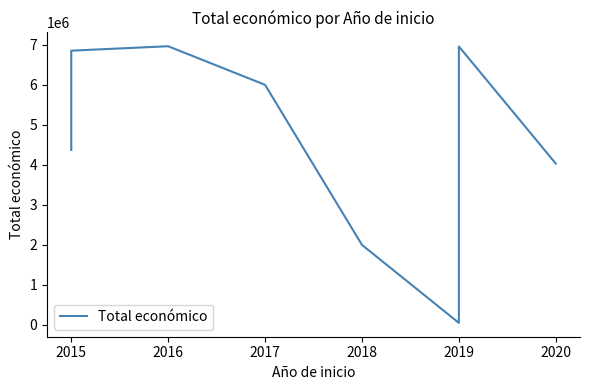

How many data points does each series have?

11